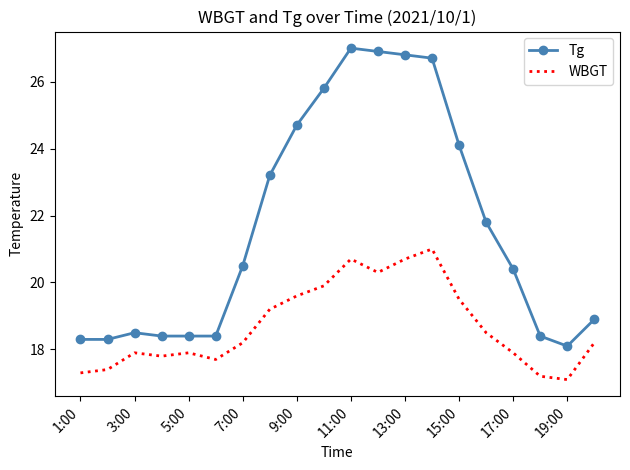

What is the difference between the maximum and minimum values in the Tg series?

8.9